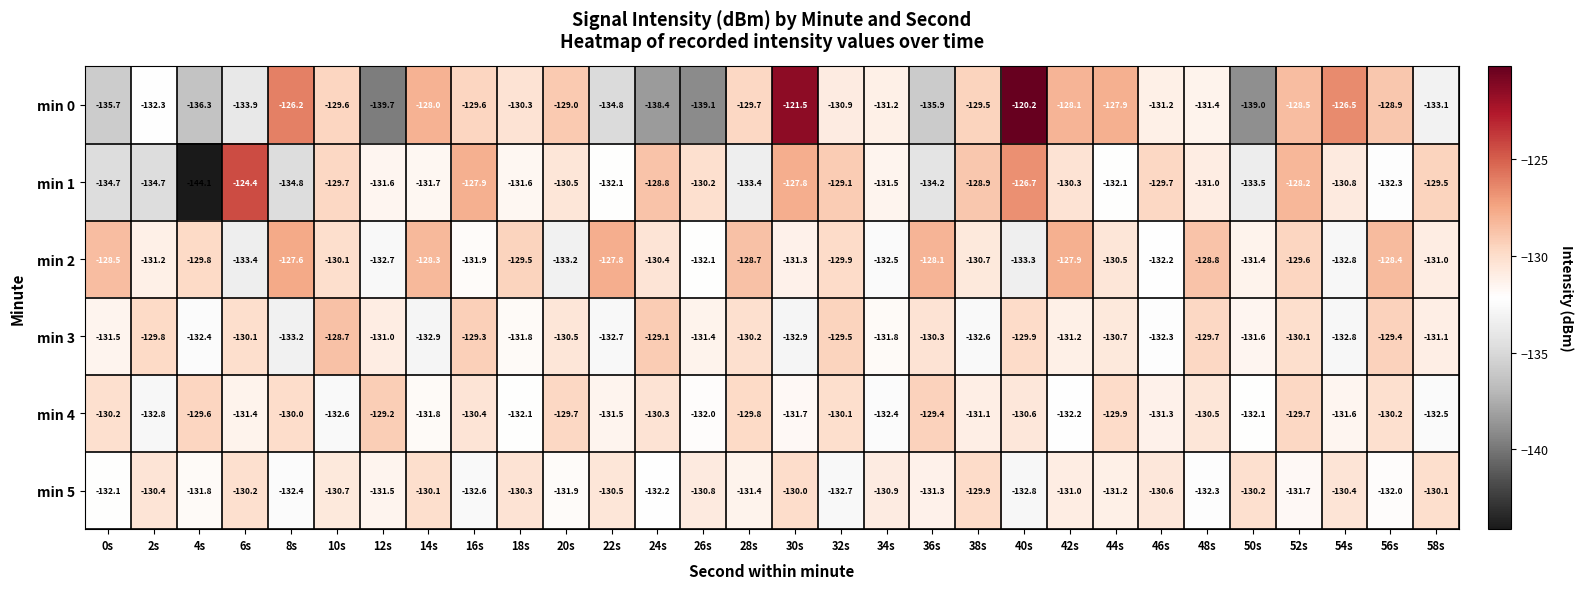

At which label is min 0 closest to -129?

20s